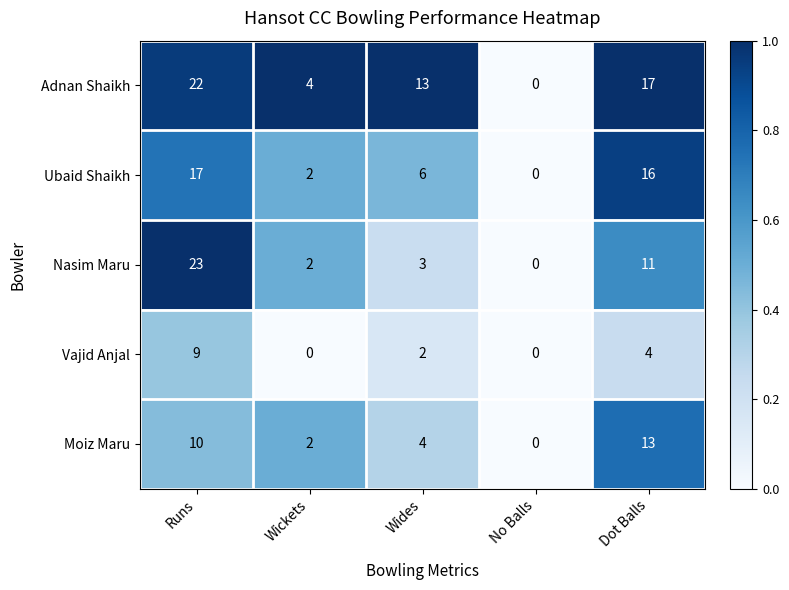

How many data points does each series have?

5